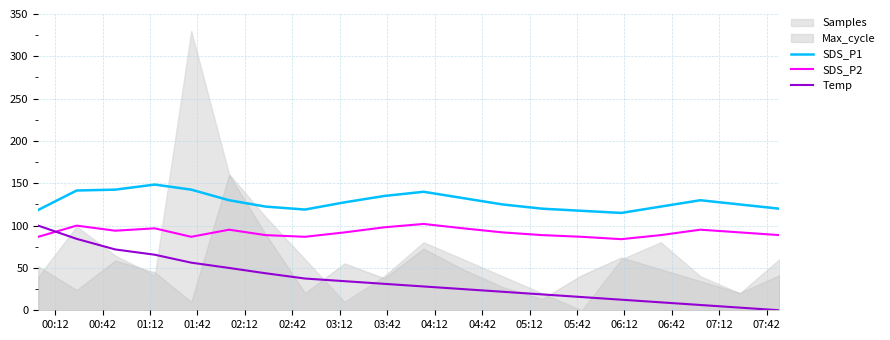

True or false: SDS_P1 and SDS_P2 cross at least once.

False